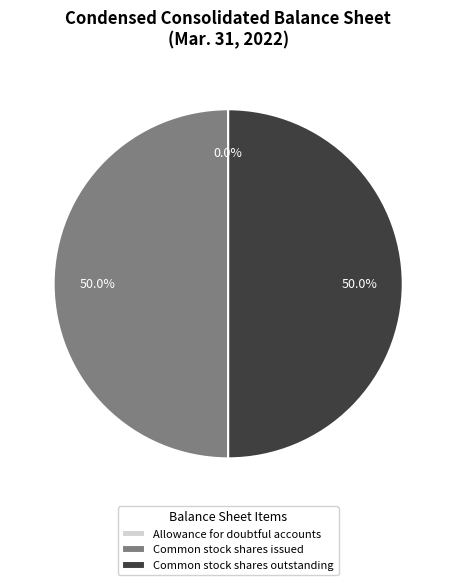

Approximately how many times larger is the value at Common stock shares outstanding compared to Accounts receivable-allowance for doubtful accounts?

50407094.3